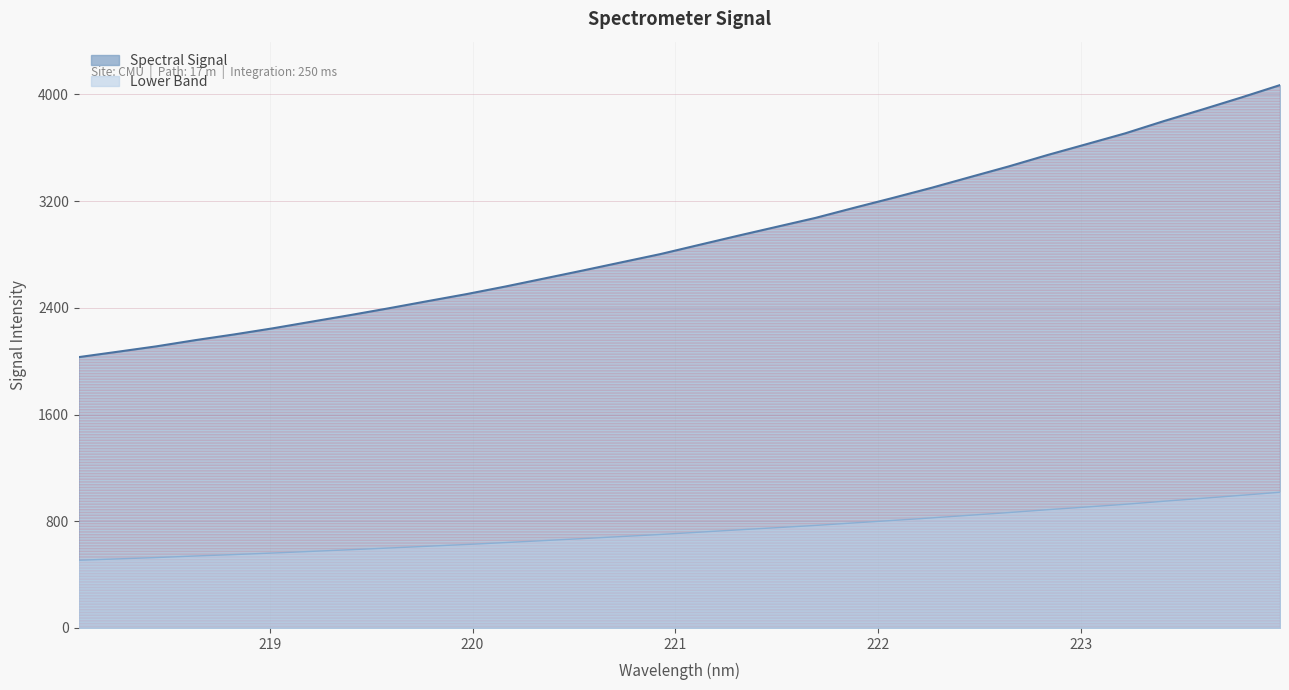

Rank the categories by value from lowest to highest.

218.0596, 218.2508, 218.442, 218.6332, 218.8244, 219.0156, 219.2067, 219.3979, 219.589, 219.7801, 219.9712, 220.1623, 220.3533, 220.5444, 220.7354, 220.9264, 221.1174, 221.3083, 221.4993, 221.6902, 221.8812, 222.0721, 222.263, 222.4538, 222.6447, 222.8355, 223.0264, 223.2172, 223.408, 223.5987, 223.7895, 223.9802